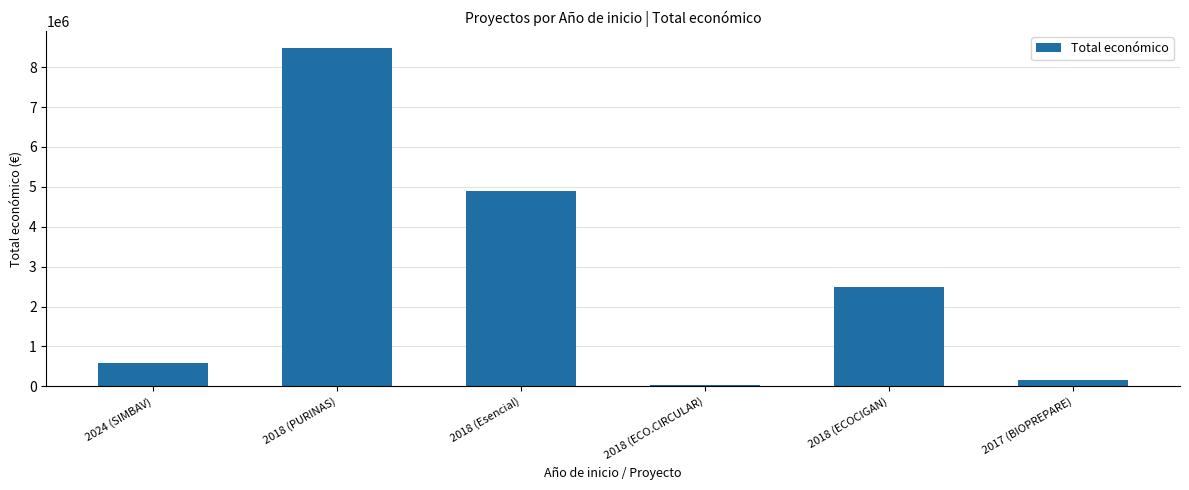

Count the number of categories in the chart.

6